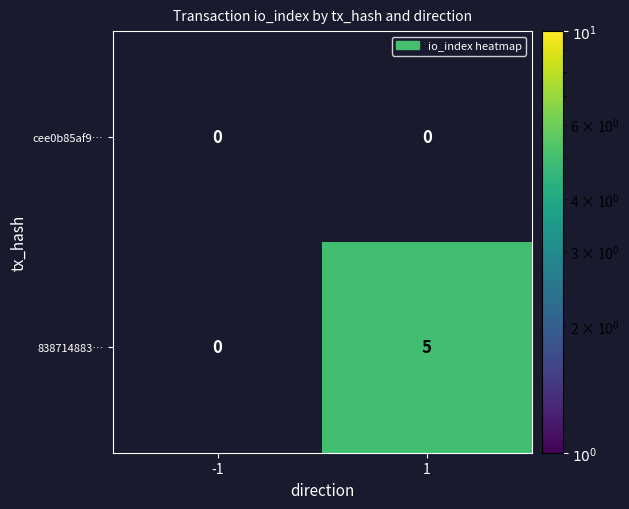

Count the number of categories in the chart.

2